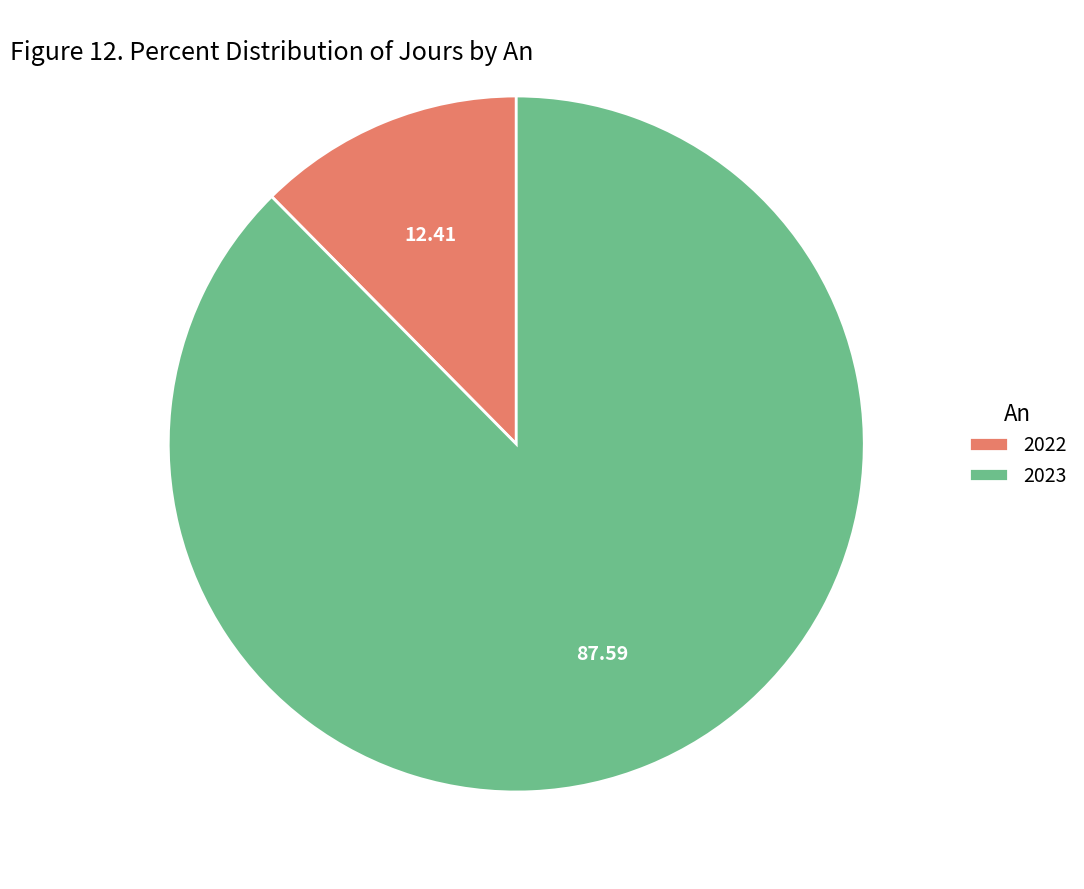

Between 2023 and 2022, which is larger?

2023